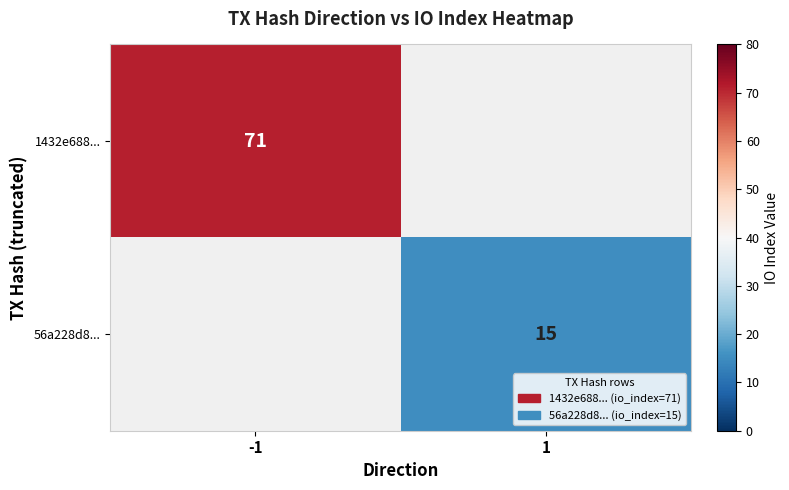

The 56a228d8... series shows 15 at 1. True or false?

True